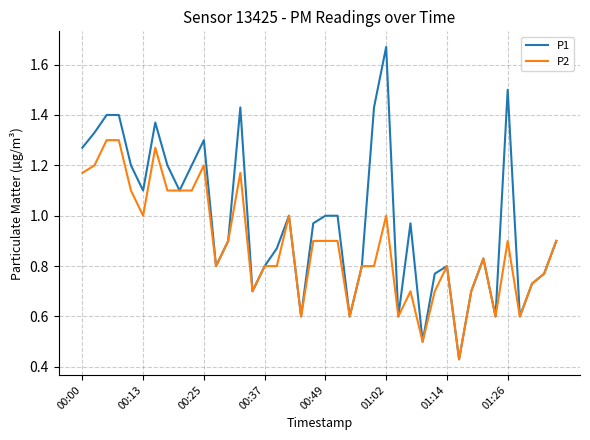

Which series has the widest spread of values?

P1